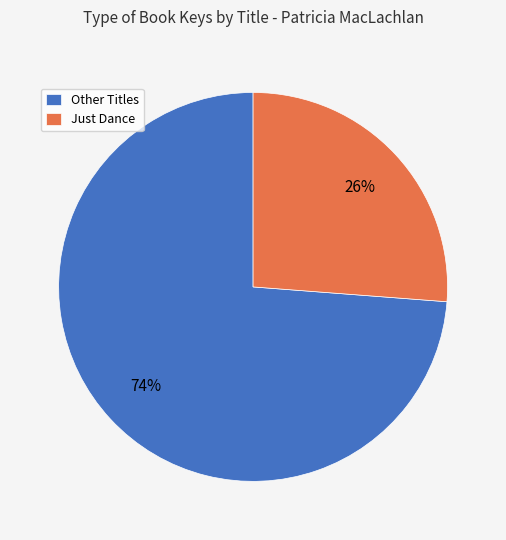

Between Other Titles and Just Dance, which is larger?

Other Titles